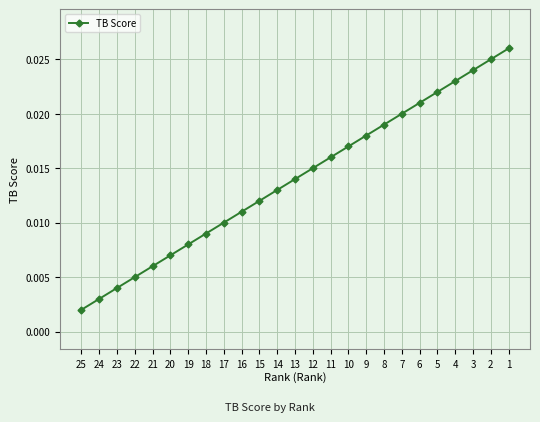

Rank the categories by value from lowest to highest.

25, 24, 23, 22, 21, 20, 19, 18, 17, 16, 15, 14, 13, 12, 11, 10, 9, 8, 7, 6, 5, 4, 3, 2, 1